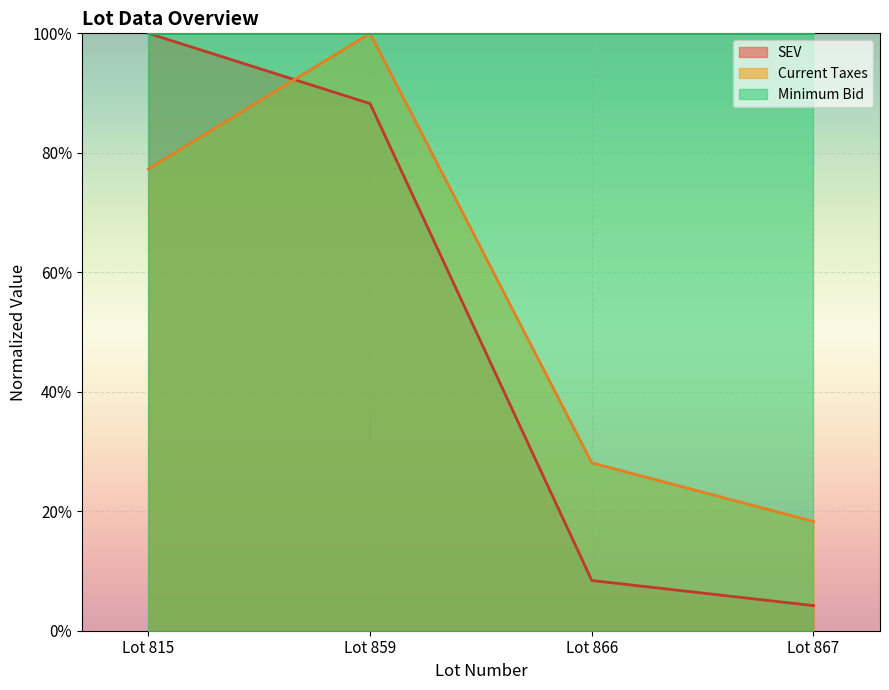

What is the maximum value for SEV?

1.0